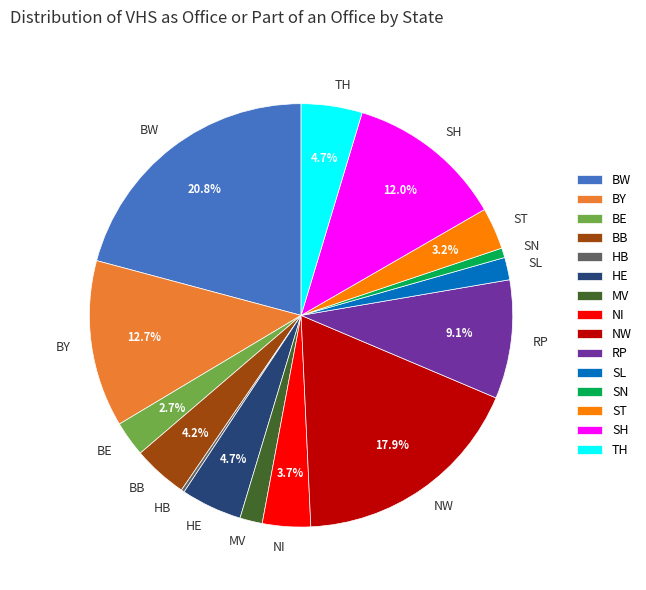

Between TH and MV, which is larger?

TH